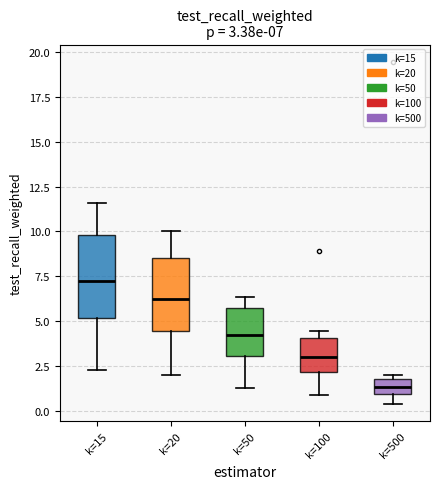

Comparing the boxes themselves (not the whiskers), which one is the tallest?

k=15